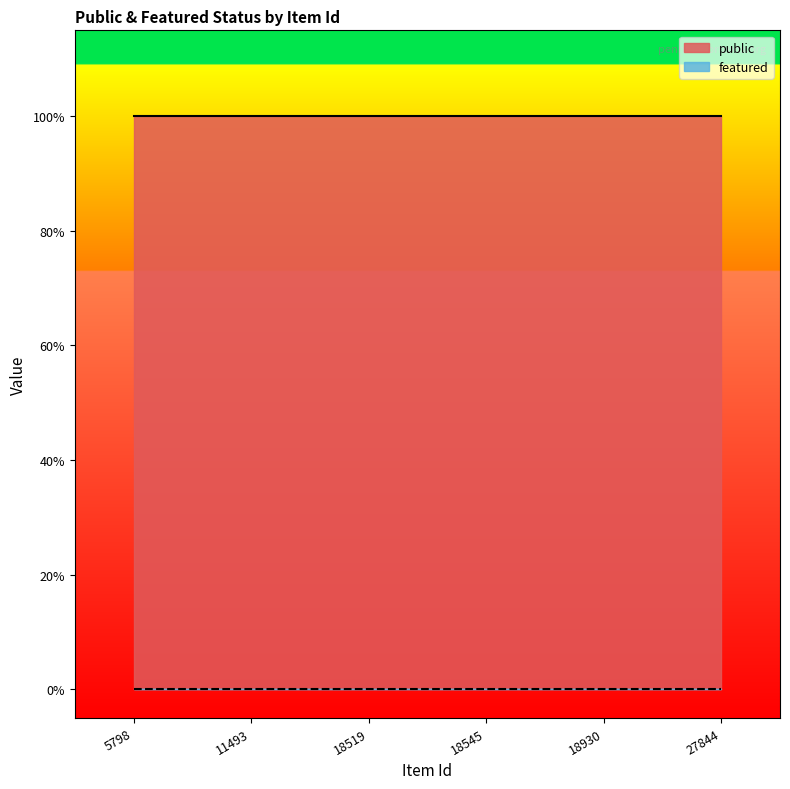

What is the maximum value shown in the chart?

1